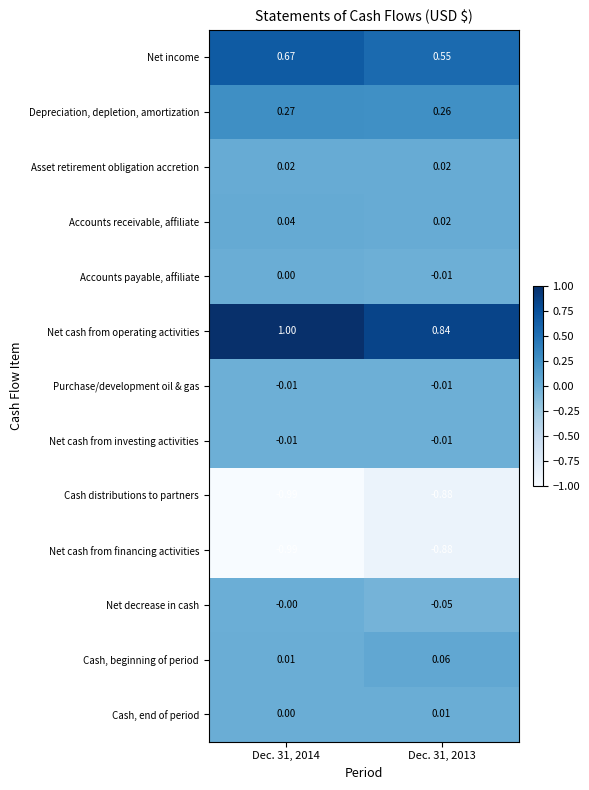

Between Dec. 31, 2014 and Dec. 31, 2013, which series saw the biggest shift?

Net cash from operating activities